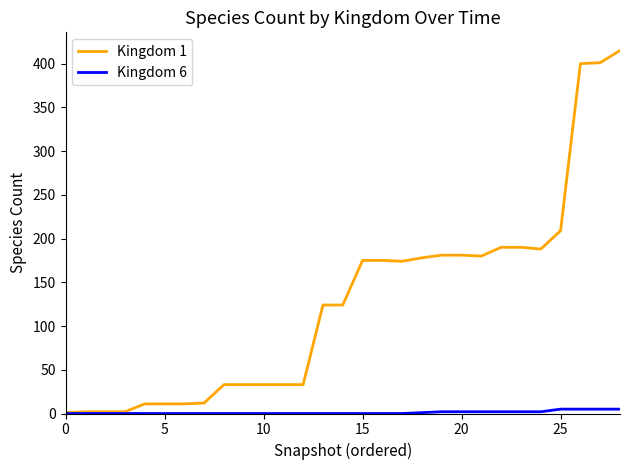

Which series has the largest range (max minus min)?

Kingdom 1